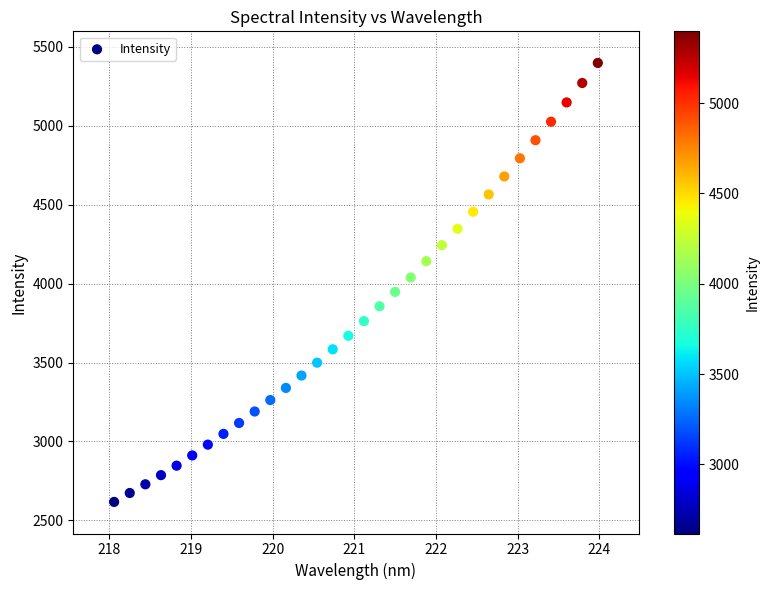

What is the range of X values (max minus min)?

5.9